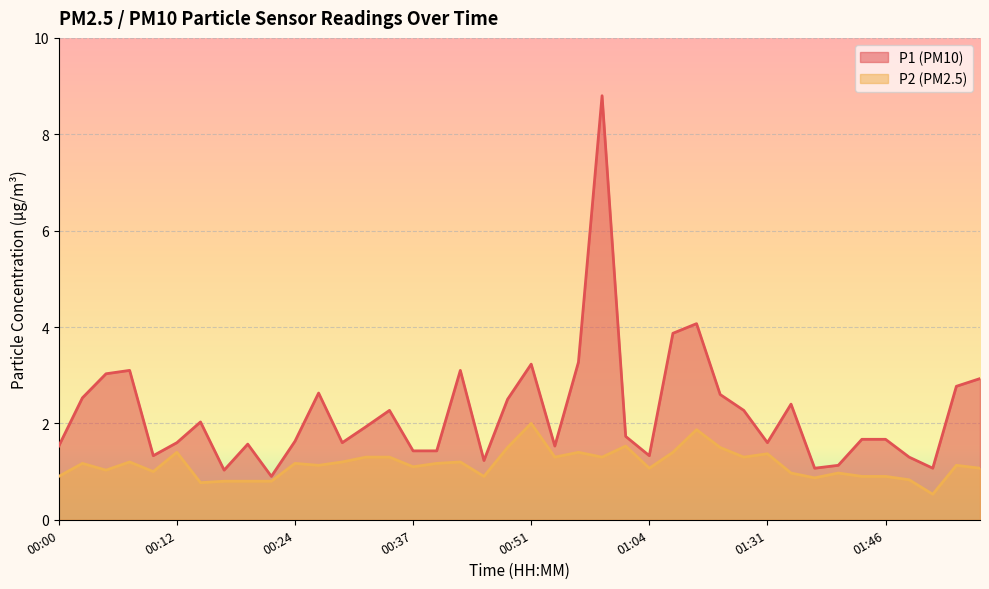

The value of P1 at 01:51 is 1.1. True or false?

True